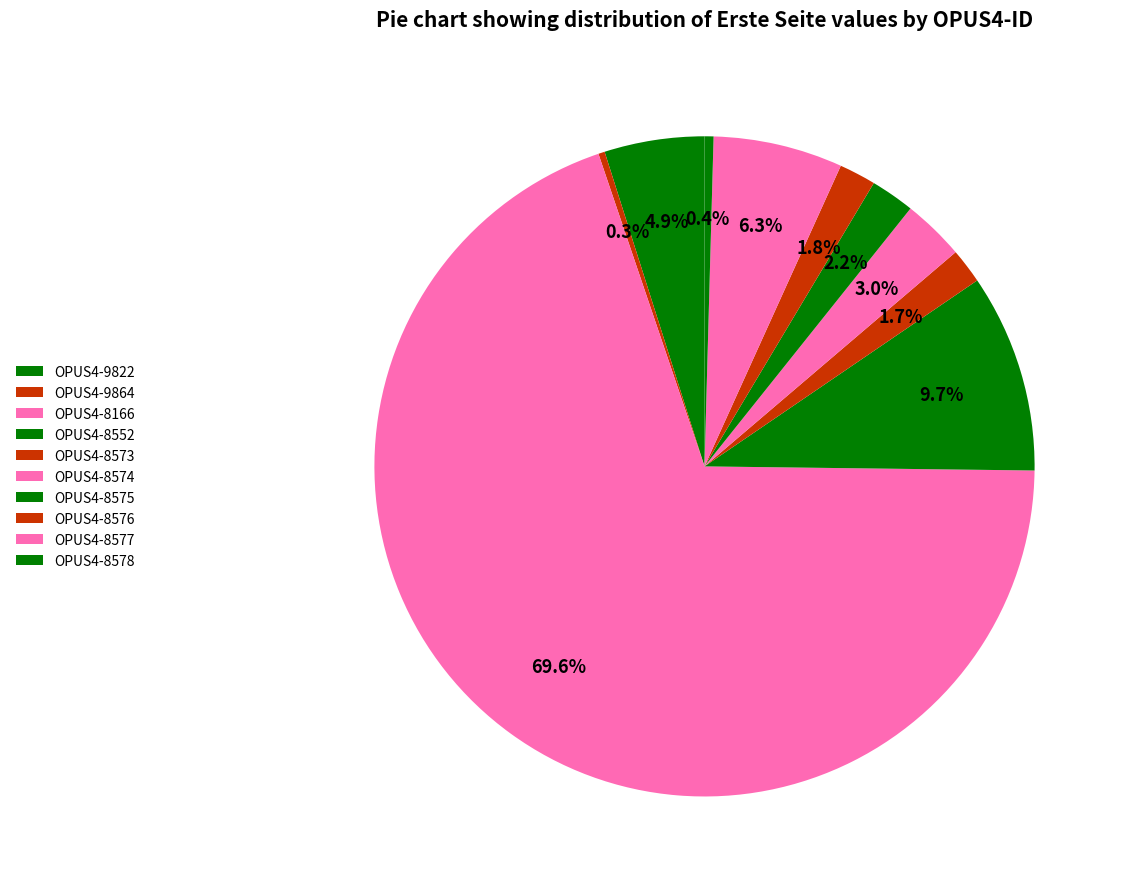

Count the number of slices in the pie.

10